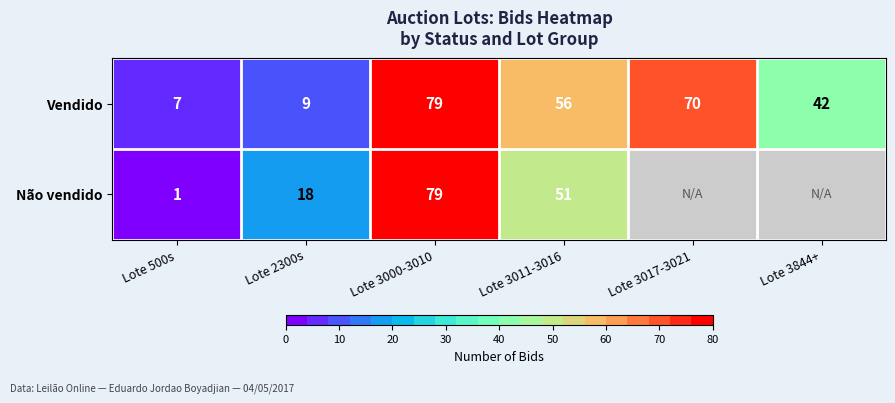

Where does the Vendido series first go above 56?

Lote 3000-3010